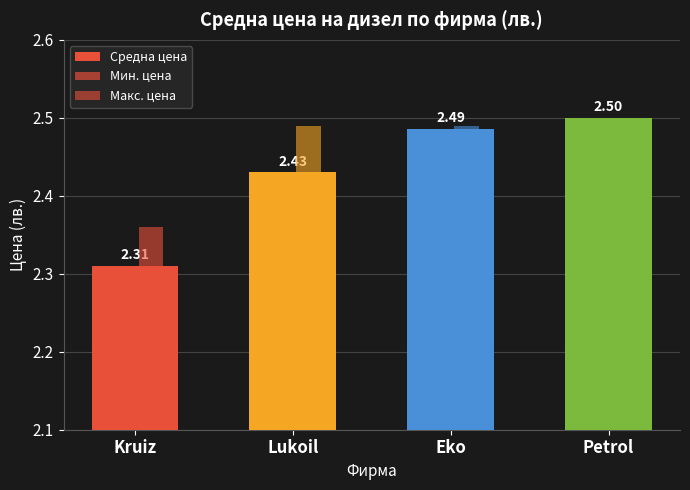

What is the maximum value shown in the chart?

2.5